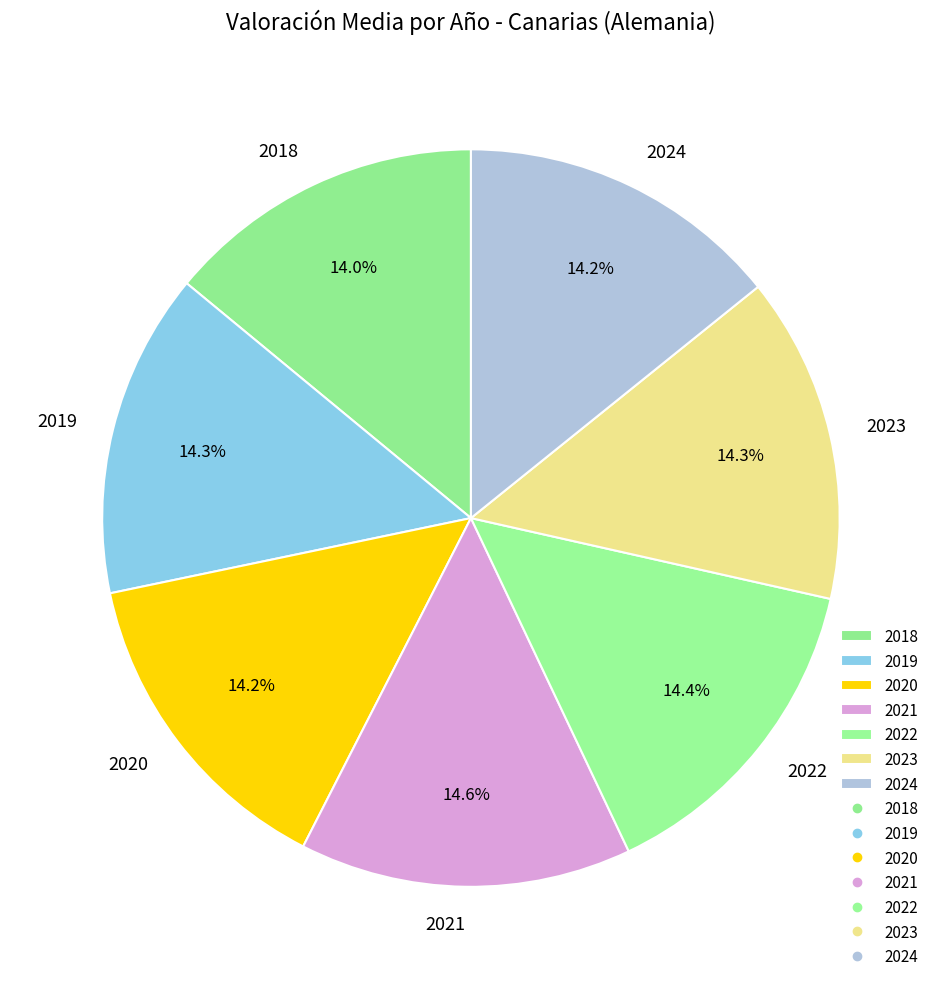

Does 2021 account for over 50% of the chart?

No